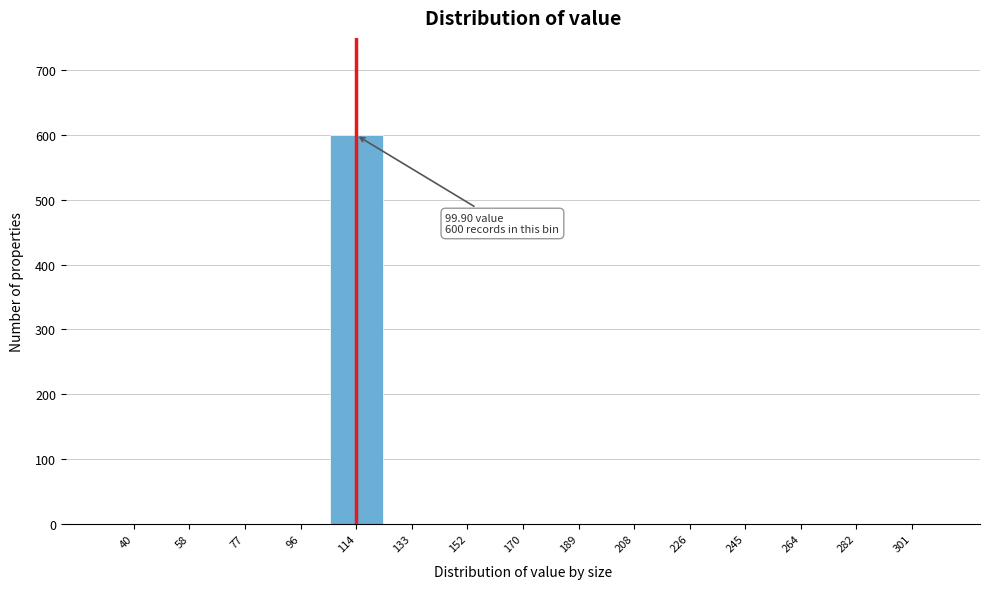

Reading right to left, extract all data points from this chart.

301=0	282=0	264=0	245=0	226=0	208=0	189=0	170=0	152=0	133=0	114=600	96=0	77=0	58=0	40=0